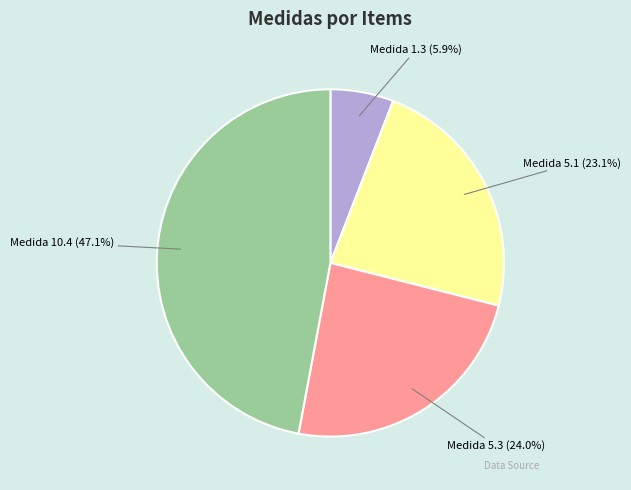

To the nearest percent, what is the difference between the largest and smallest slice percentages?

41%